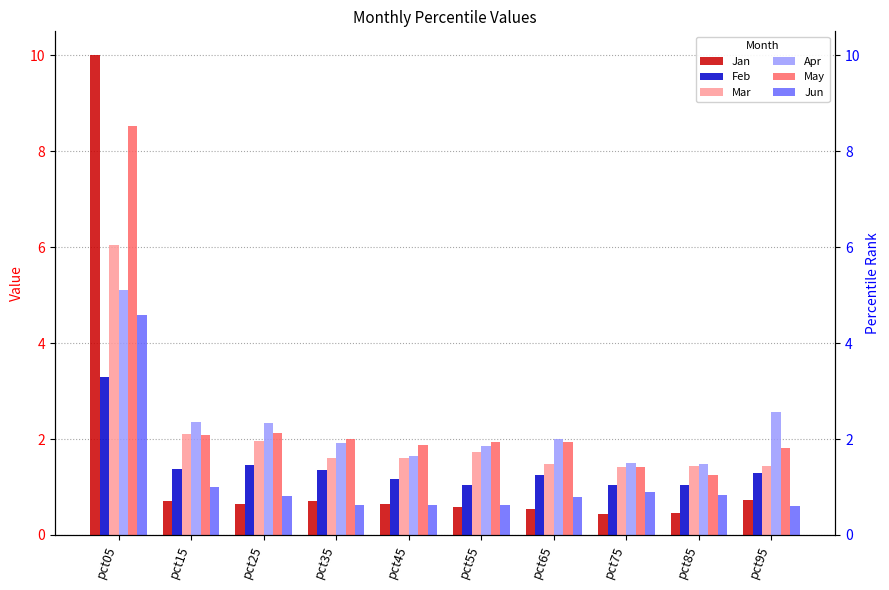

Reading left to right, list all the values displayed in this chart.

Jan: pct05=10.0	pct15=0.7	pct25=0.6	pct35=0.7	pct45=0.6	pct55=0.6	pct65=0.5	pct75=0.4	pct85=0.5	pct95=0.7
Feb: pct05=3.3	pct15=1.4	pct25=1.5	pct35=1.4	pct45=1.2	pct55=1.0	pct65=1.3	pct75=1.0	pct85=1.1	pct95=1.3
Mar: pct05=6.0	pct15=2.1	pct25=2.0	pct35=1.6	pct45=1.6	pct55=1.7	pct65=1.5	pct75=1.4	pct85=1.4	pct95=1.4
Apr: pct05=5.1	pct15=2.4	pct25=2.3	pct35=1.9	pct45=1.6	pct55=1.9	pct65=2.0	pct75=1.5	pct85=1.5	pct95=2.6
May: pct05=8.5	pct15=2.1	pct25=2.1	pct35=2.0	pct45=1.9	pct55=1.9	pct65=1.9	pct75=1.4	pct85=1.2	pct95=1.8
Jun: pct05=4.6	pct15=1.0	pct25=0.8	pct35=0.6	pct45=0.6	pct55=0.6	pct65=0.8	pct75=0.9	pct85=0.8	pct95=0.6